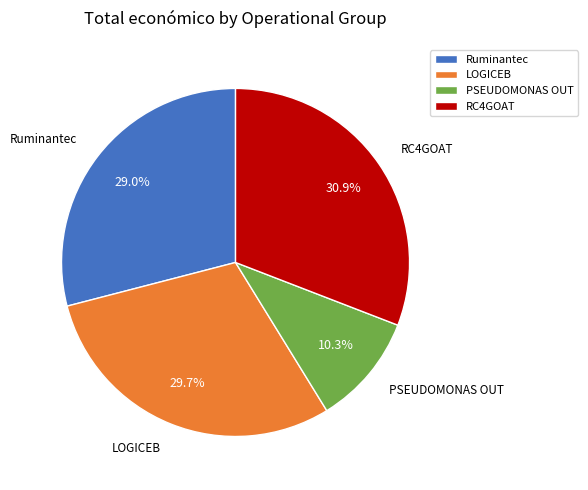

Is there a majority slice in this chart?

No